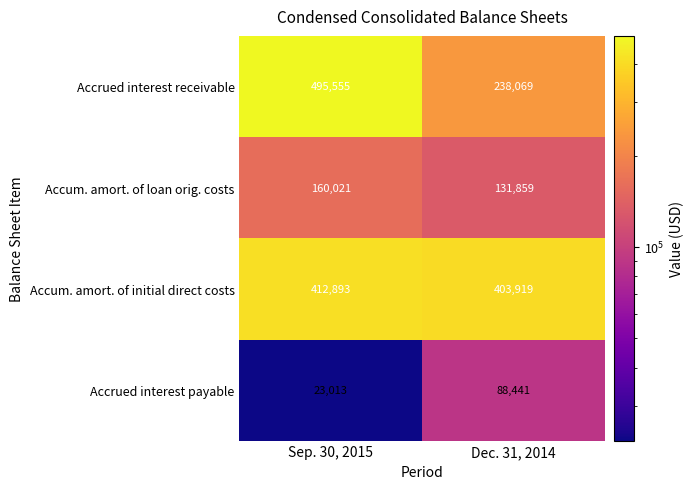

Is it true that Accum. amort. of initial direct costs equals 537454 at Dec. 31, 2014?

False